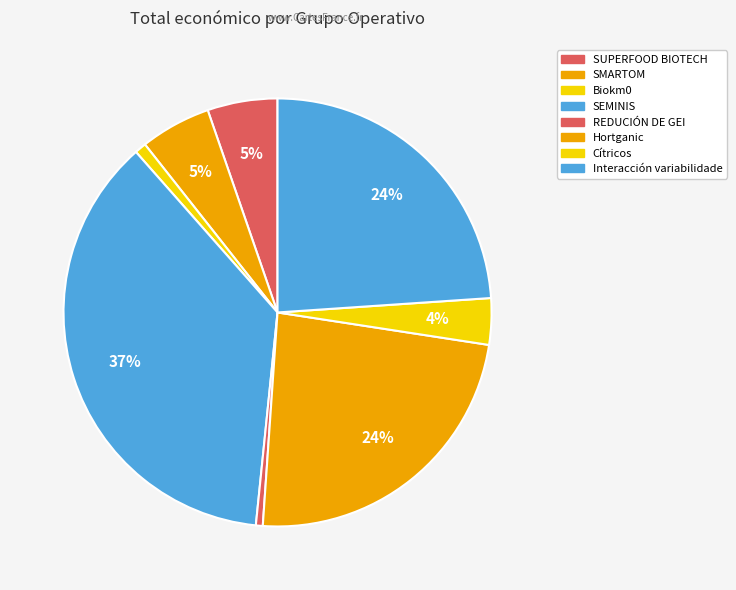

How many segments does this pie chart have?

8